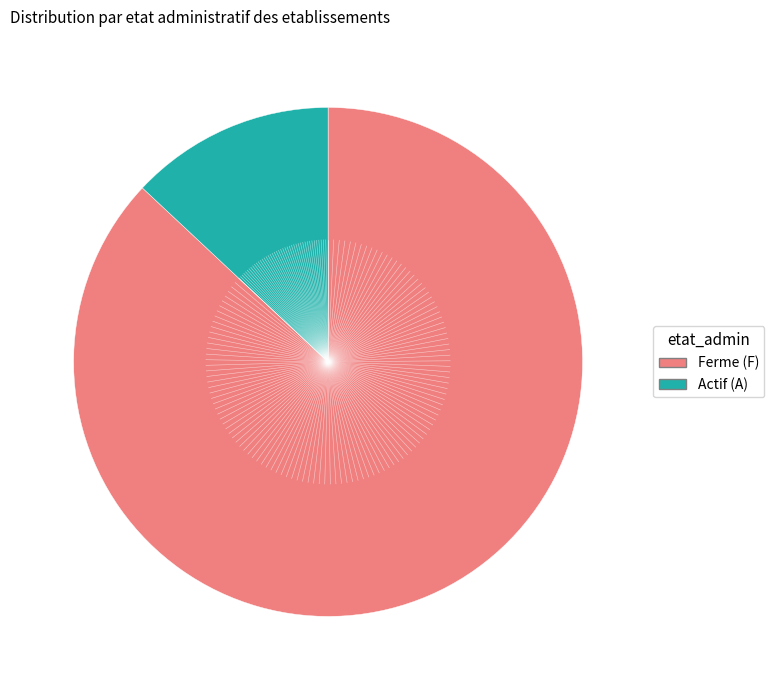

Does any single category account for the majority?

Yes